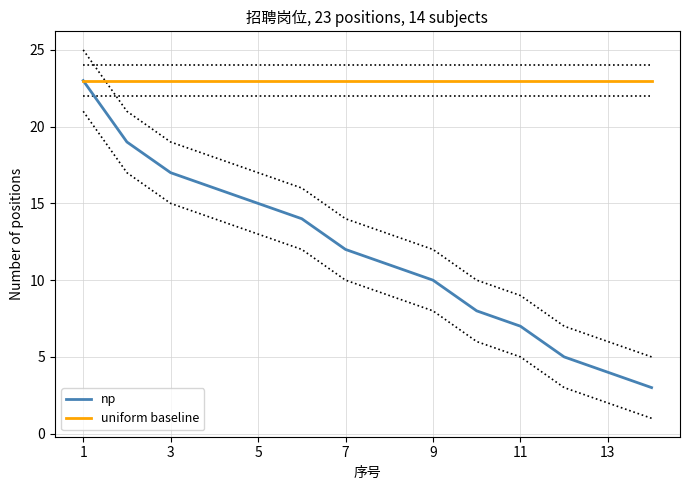

What is the approximate value of uniform baseline at 11?

23